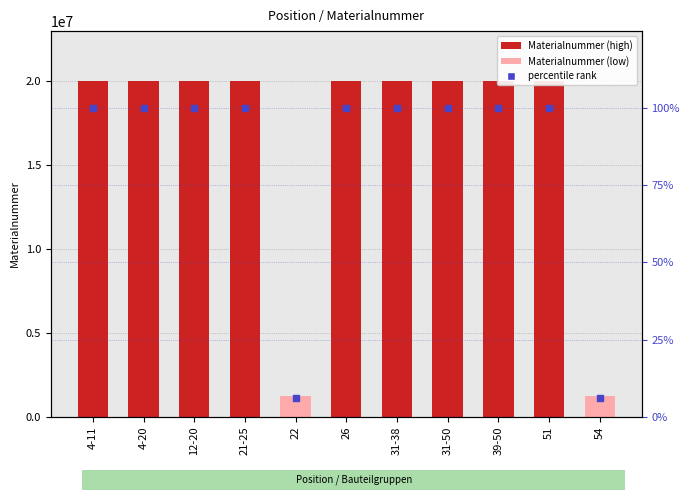

Which series has the largest total across all categories?

Materialnummer